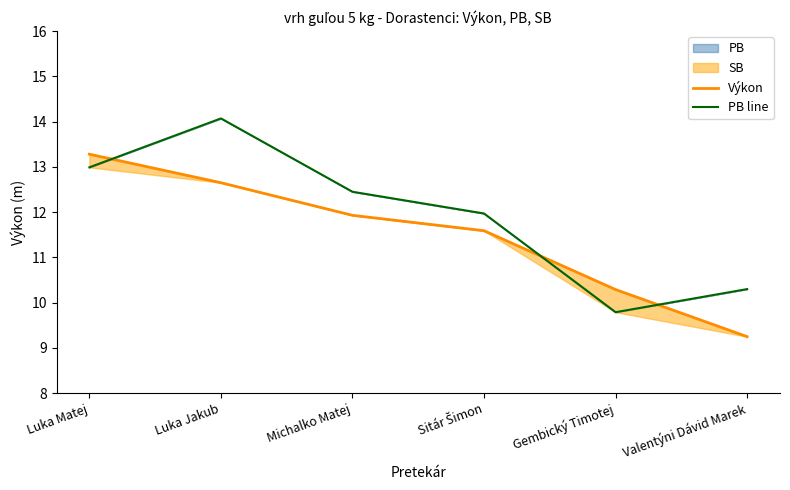

At which category does the chart reach its minimum across all series?

Valentýni Dávid Marek